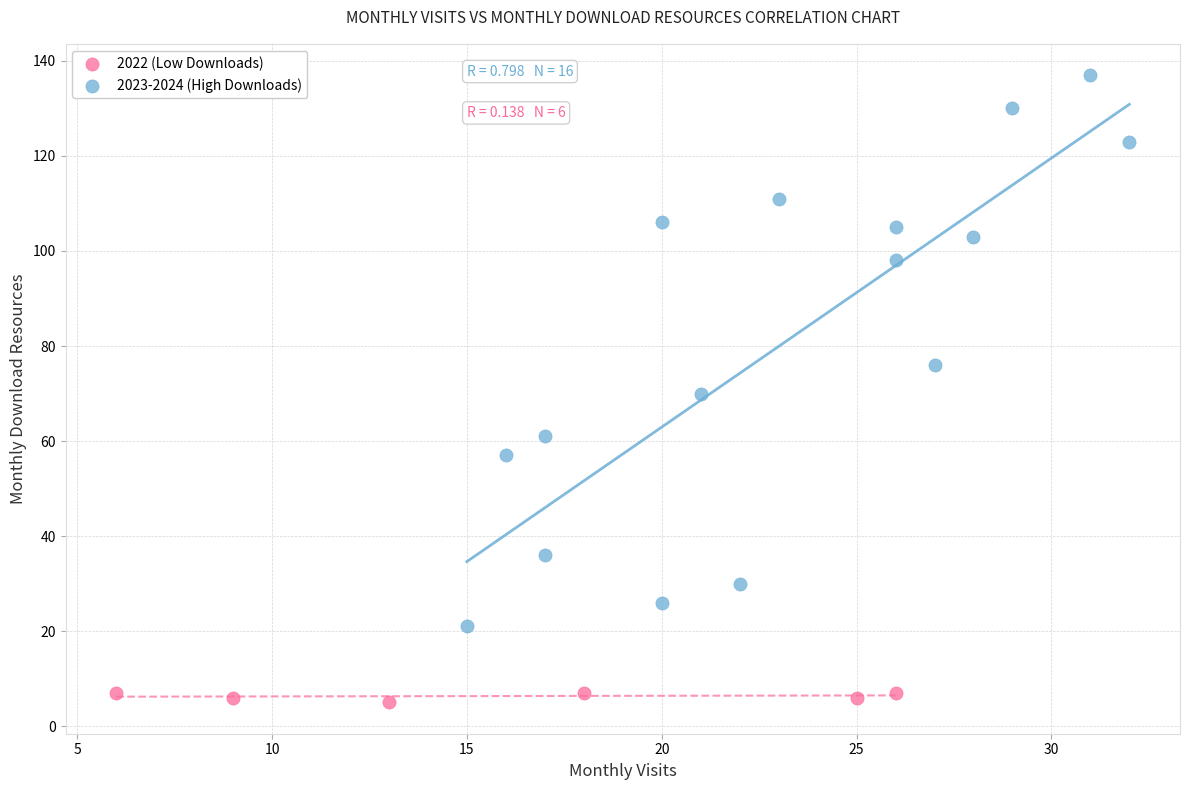

Which series contains the lowest Y value?

2022 (Low Downloads)